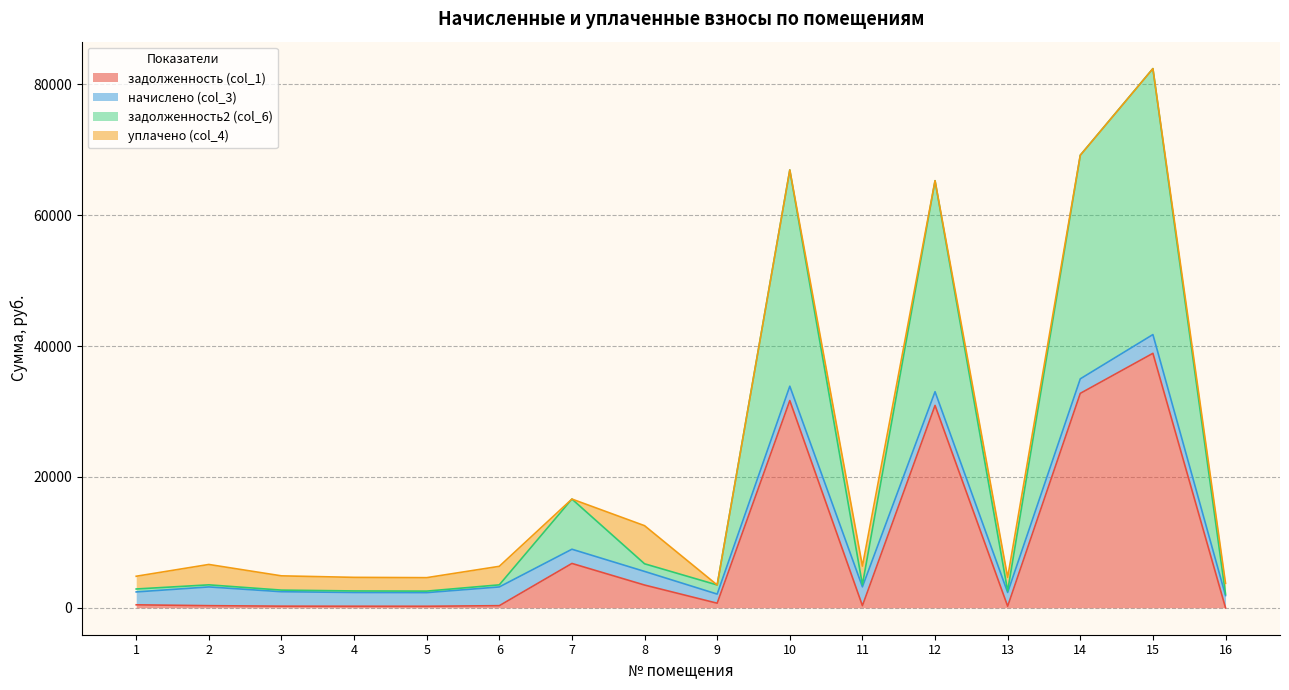

What is the difference between the highest and lowest values at 1?

2420.3